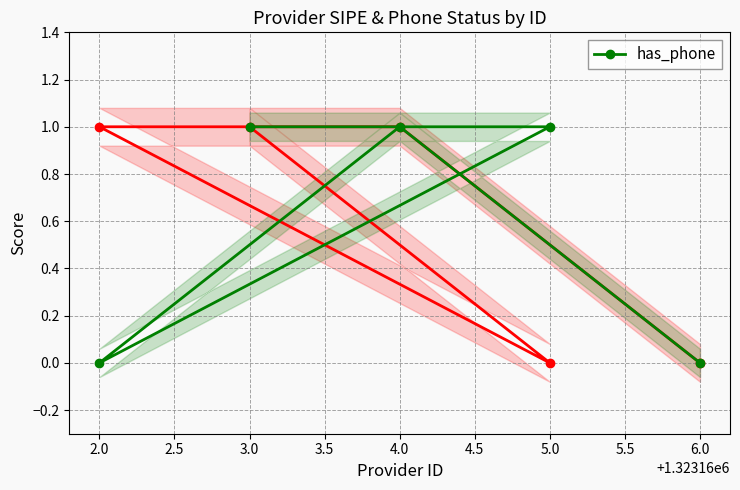

How many distinct data groups are displayed?

1